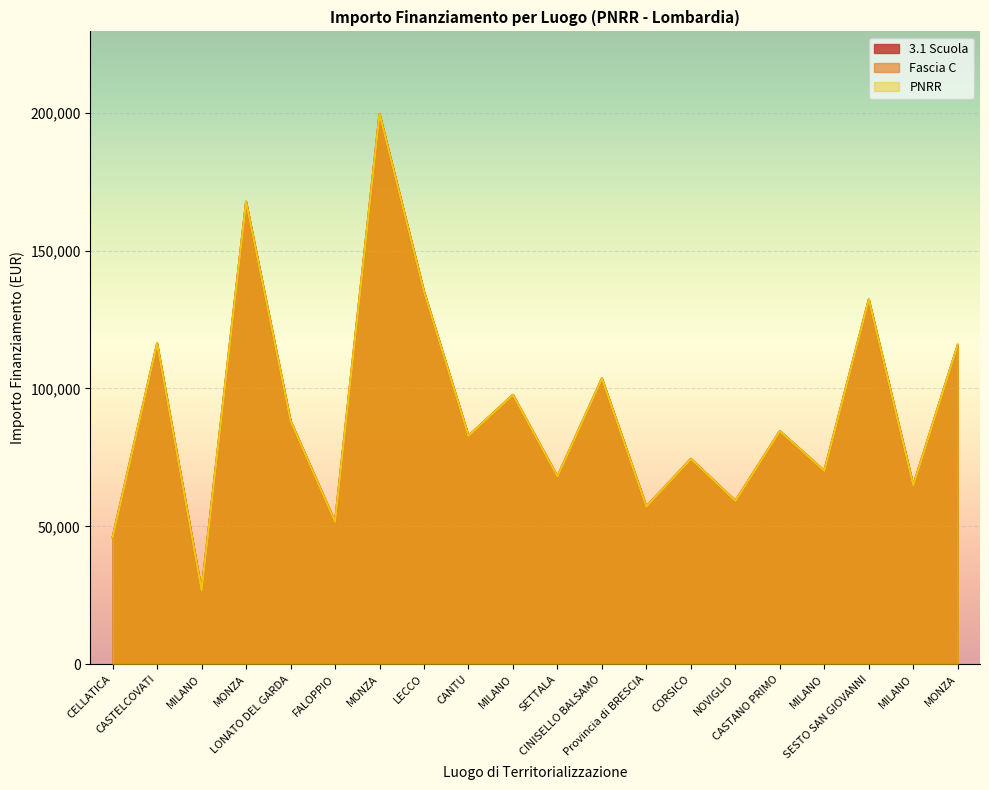

Is it true that PNRR equals 64886.6 at MILANO?

True